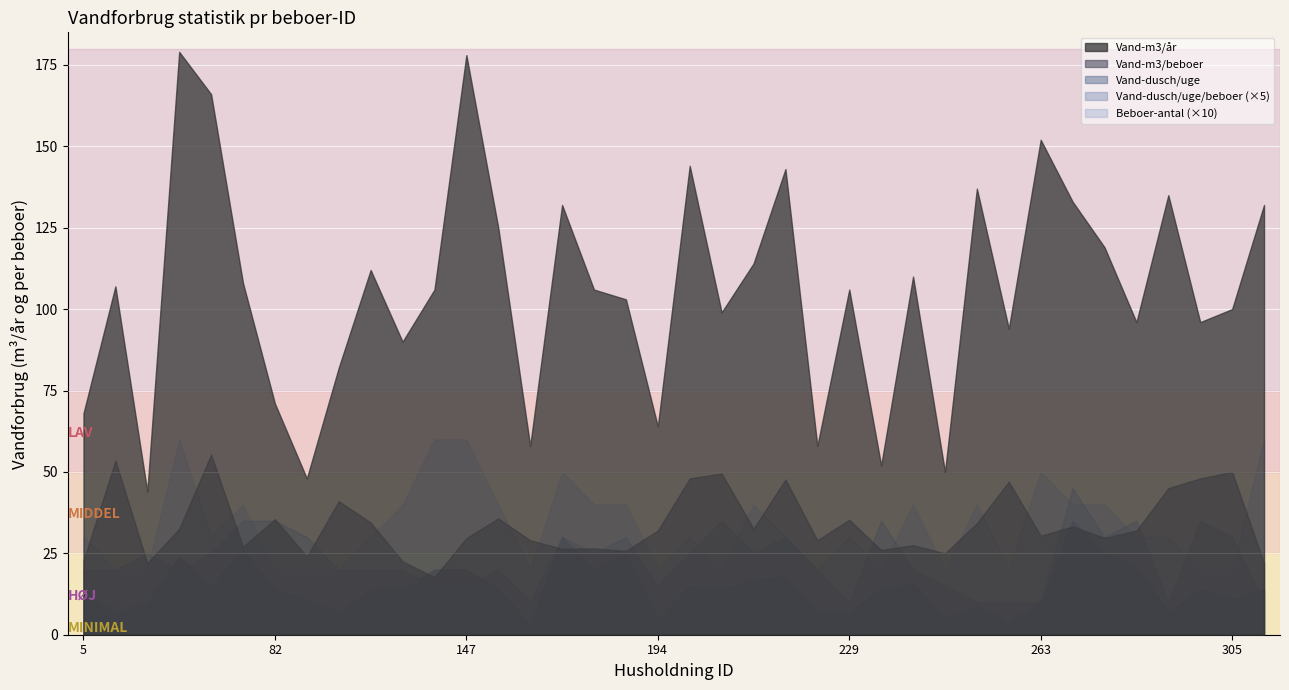

True or false: Vand-dusch/uge has a value of 11.0 at 106.

True